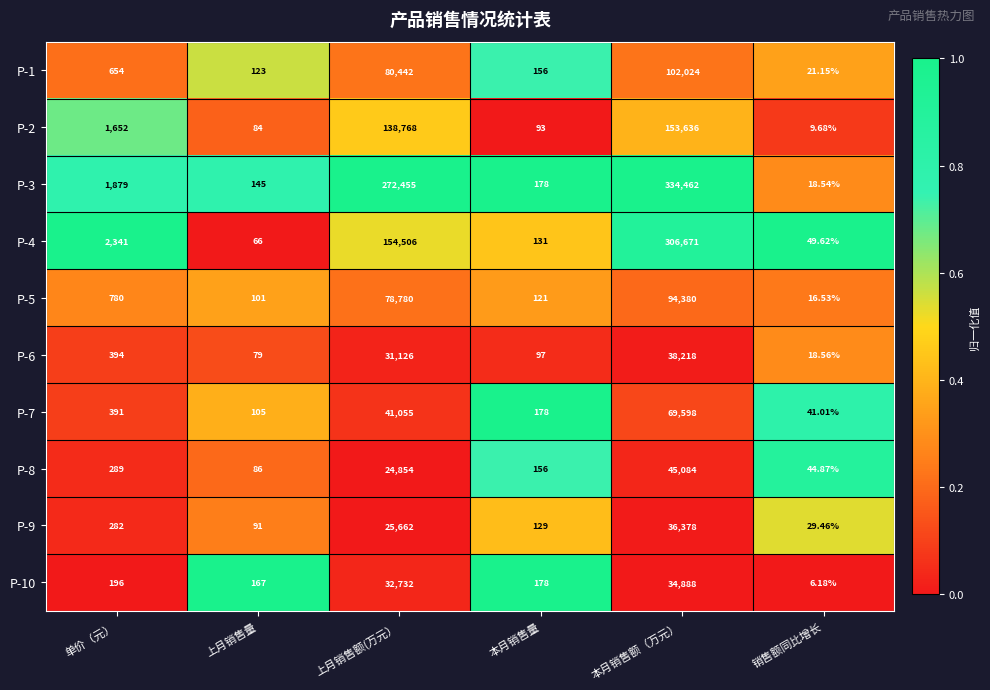

How many values in the P-9 series are below 282?

3